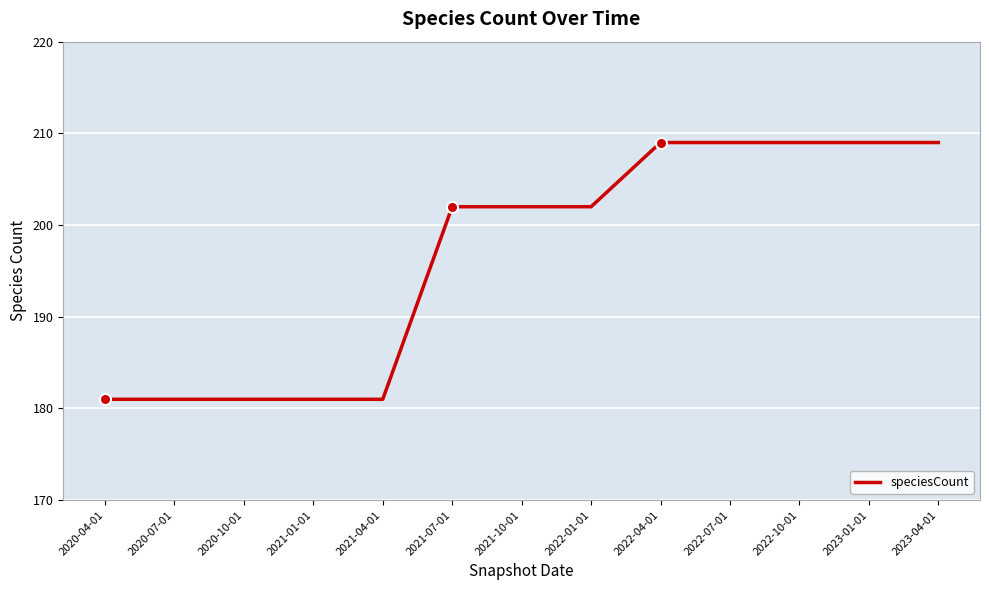

Reading left to right, transcribe all the data shown in this chart.

2020-04-01=181	2020-07-01=181	2020-10-01=181	2021-01-01=181	2021-04-01=181	2021-07-01=202	2021-10-01=202	2022-01-01=202	2022-04-01=209	2022-07-01=209	2022-10-01=209	2023-01-01=209	2023-04-01=209